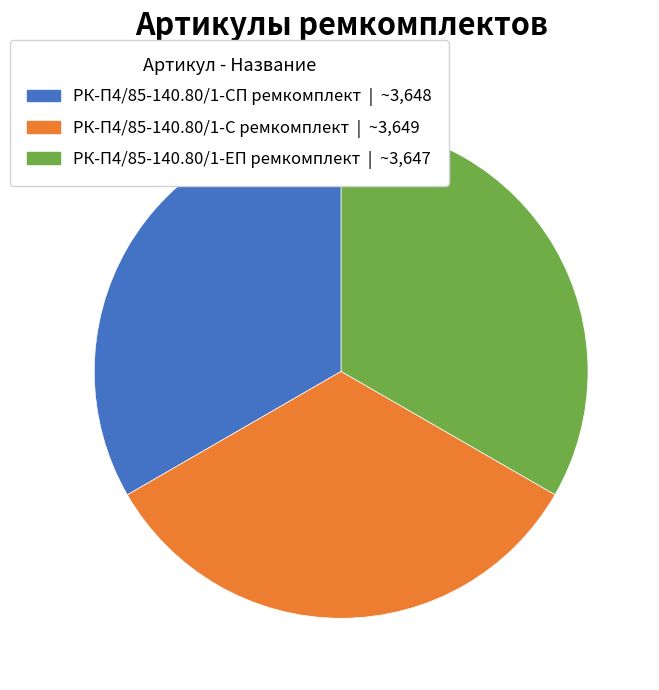

How many slices are in this pie chart?

3